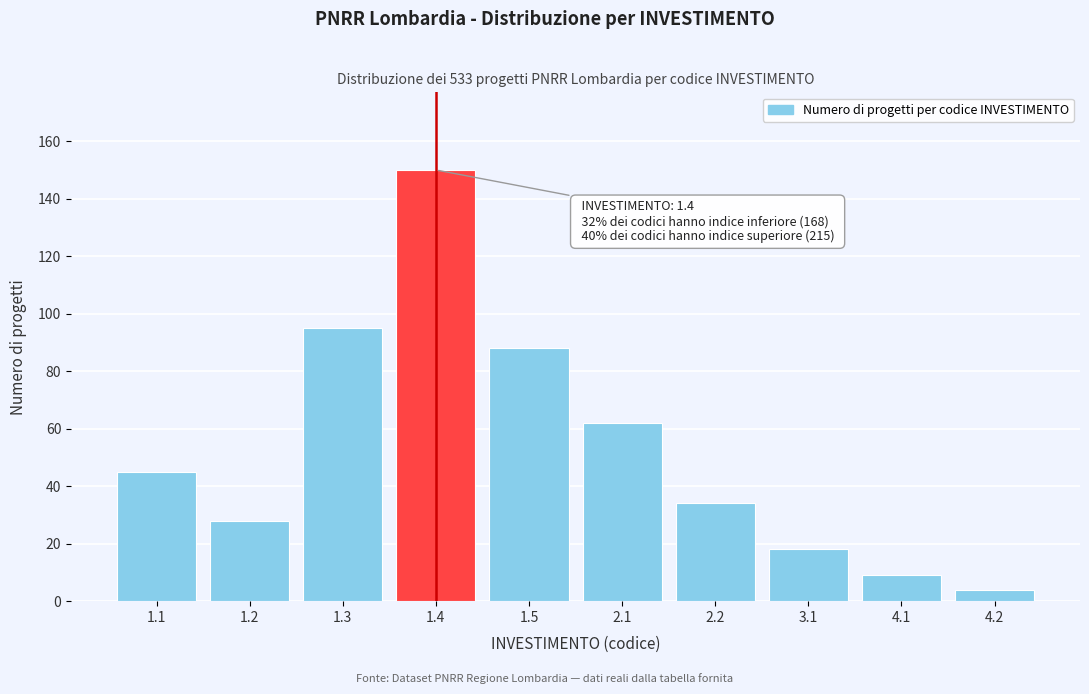

Reading left to right, transcribe all the data shown in this chart.

45	28	95	150	88	62	34	18	9	4